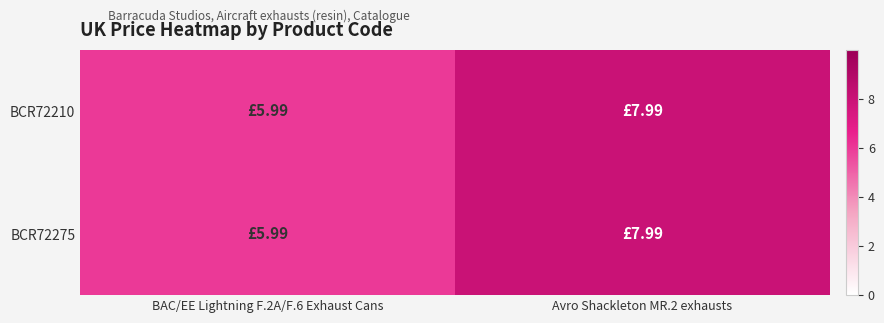

Which series has the largest range (max minus min)?

BCR72210